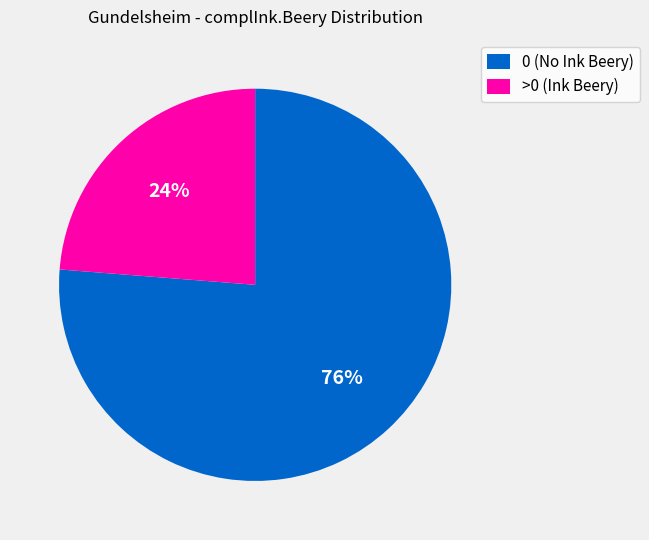

To the nearest percent, what is the average slice percentage?

50%